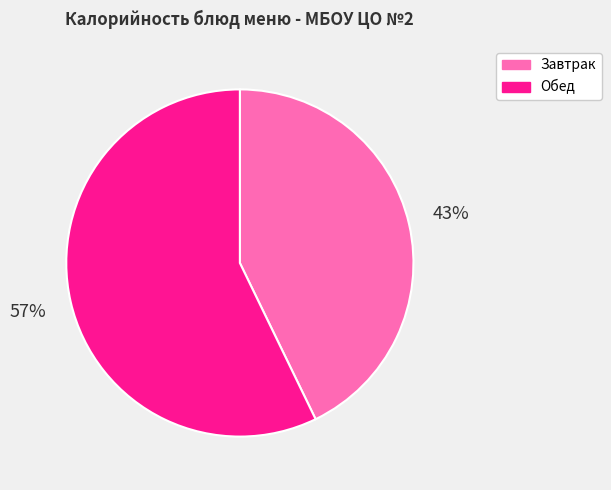

Does Обед represent more than half of the total?

Yes